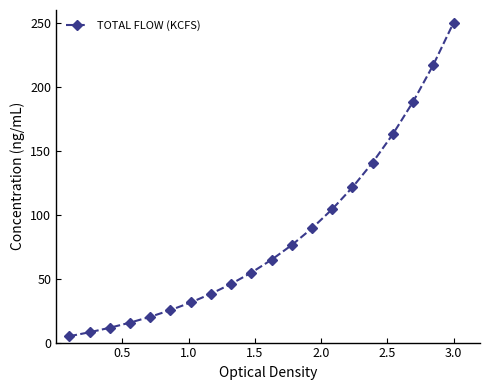

True or false: there are more than 2 points higher than both neighbors.

False